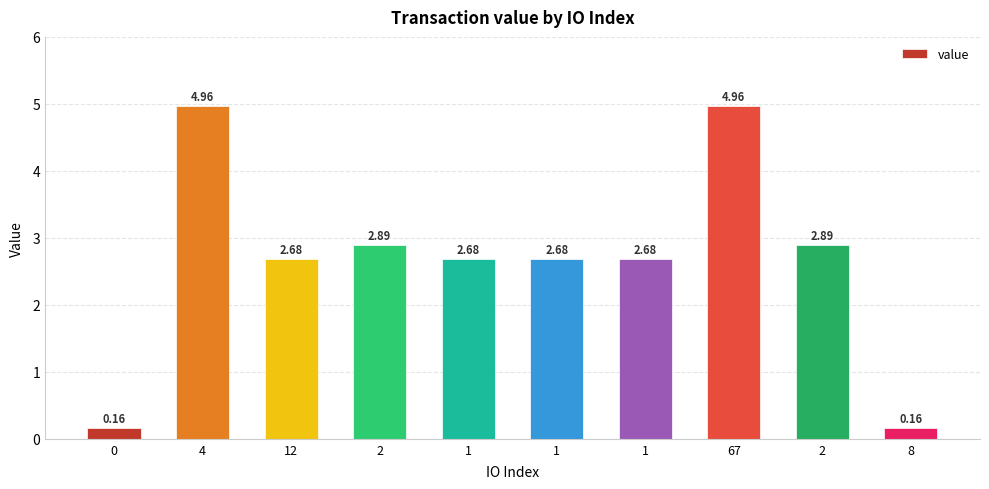

How many data points does each series have?

10